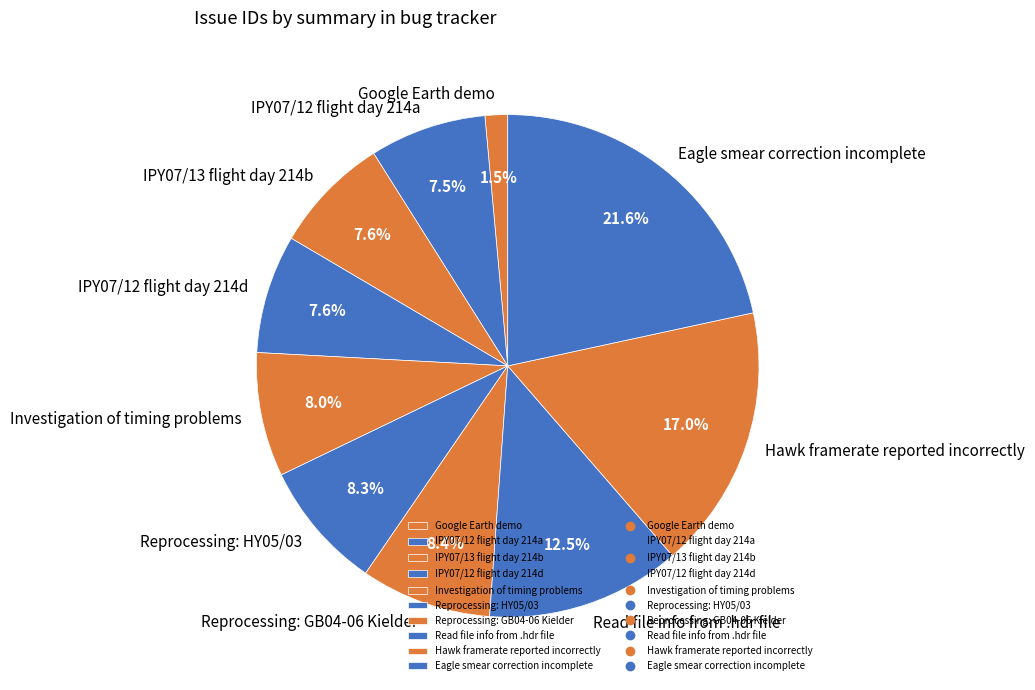

Which slice is the largest?

Eagle smear correction incomplete